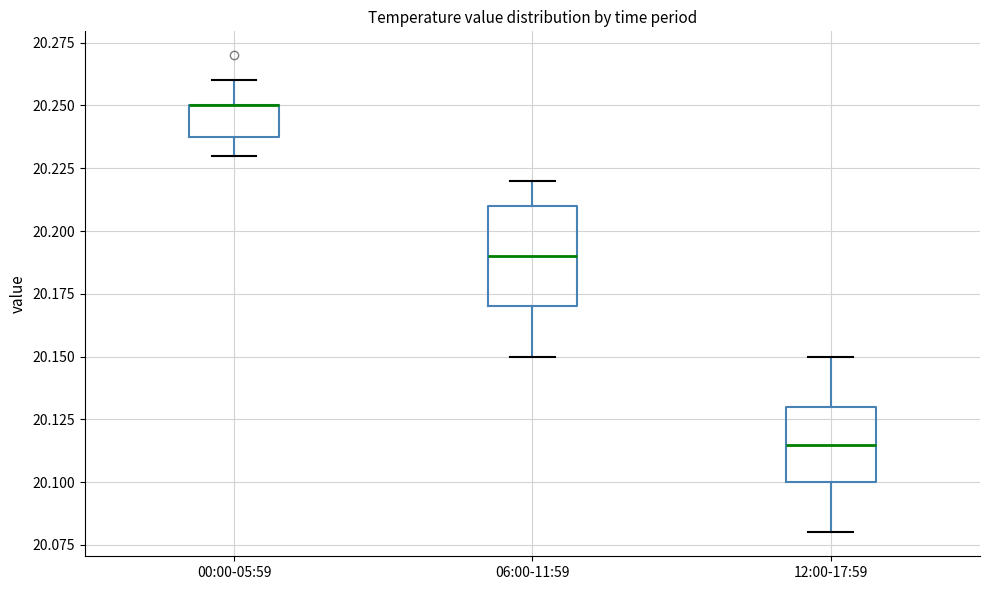

Reading left to right, read every box against the y-axis: the position of its median line, the range the box covers, and the ends of its whiskers. The values are not printed on the chart, so give them approximately, as read against the axis.

00:00-05:59: median 20.250 (drawn on the box's upper edge), box 20.240 to 20.250, whiskers 20.230 to 20.260
06:00-11:59: median 20.190, box 20.170 to 20.210, whiskers 20.150 to 20.220
12:00-17:59: median 20.115, box 20.100 to 20.130, whiskers 20.080 to 20.150